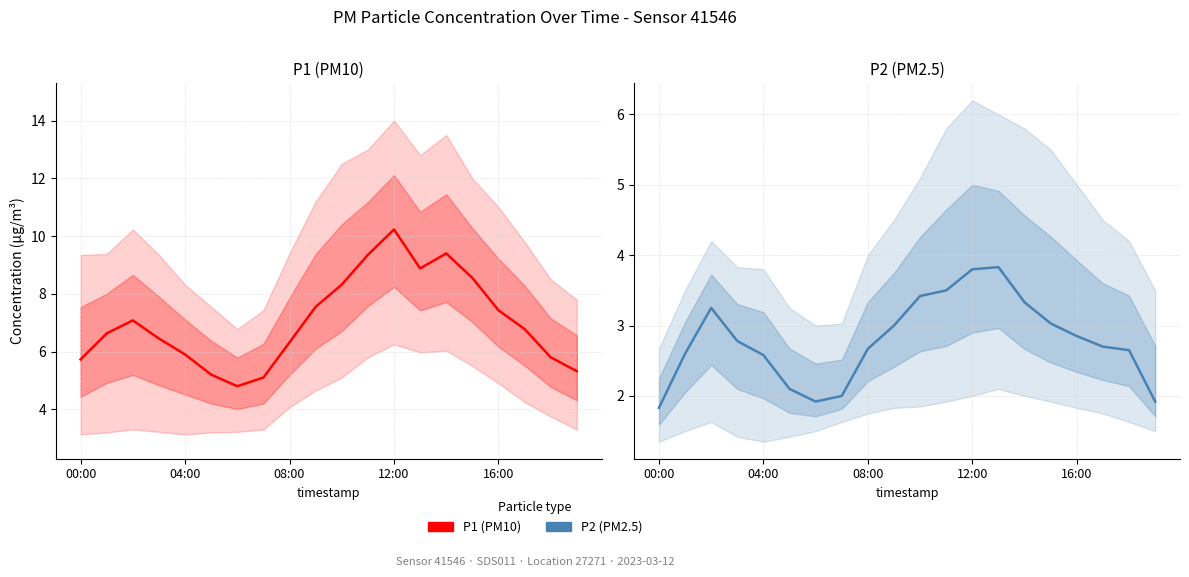

Which category has the highest value in the P1 series?

12:00